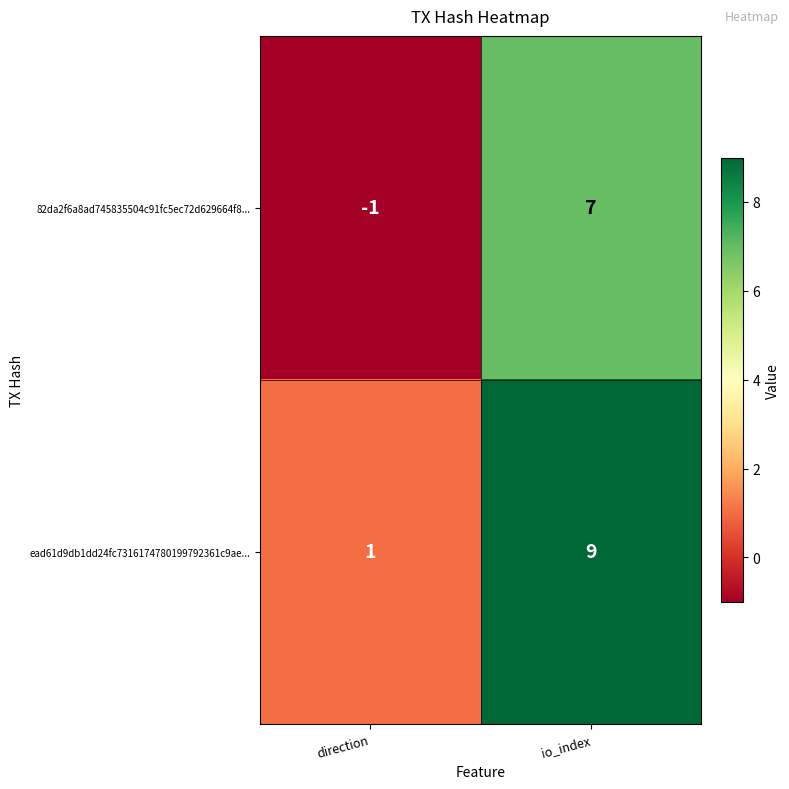

Reading left to right, list all the values displayed in this chart.

82da2f6a8ad745835504c91fc5ec72d629664f8...: -1	7
ead61d9db1dd24fc7316174780199792361c9ae...: 1	9